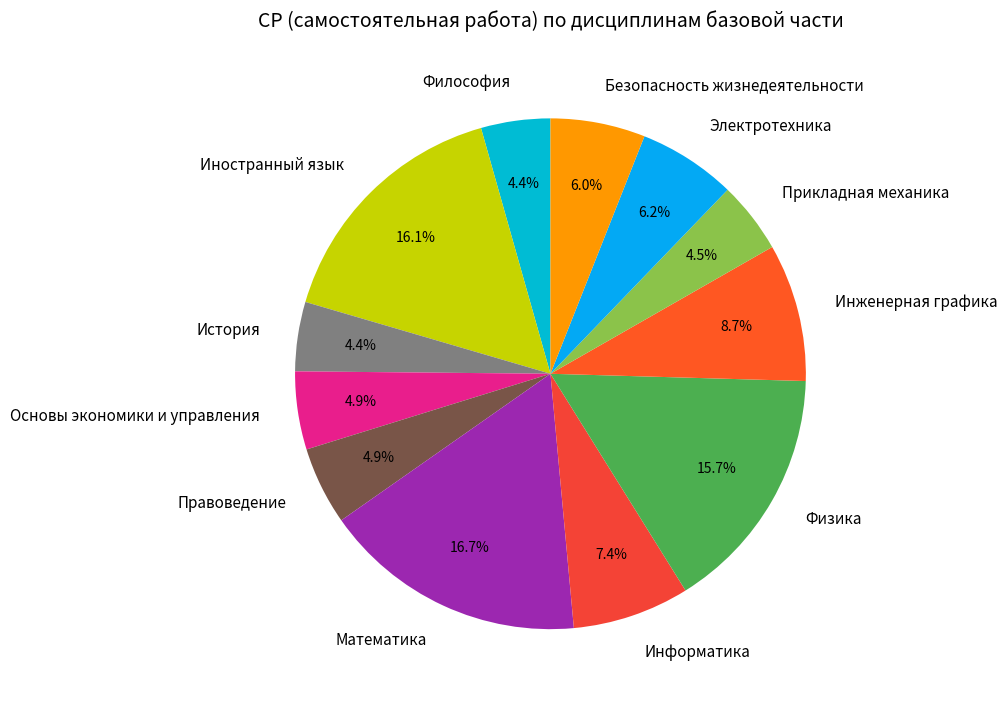

What percentage is the История slice, to the nearest percent?

4%